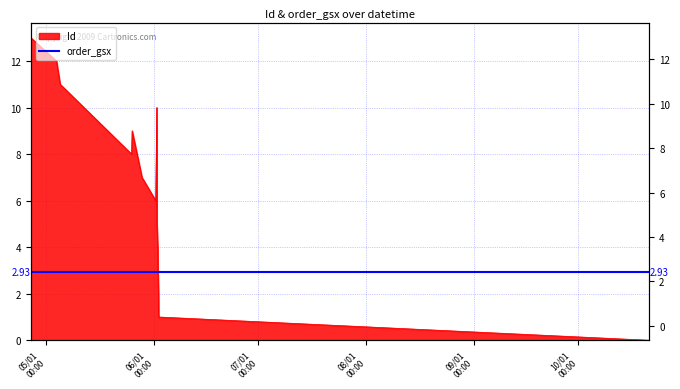

How many categories are shown in the chart?

14